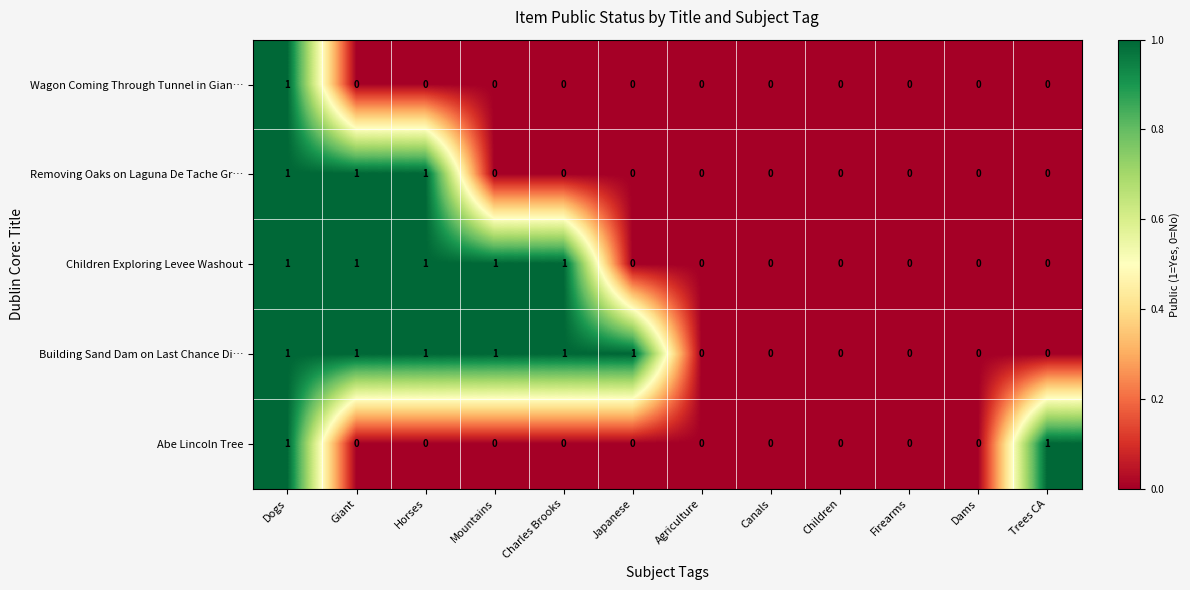

What is the sum of all Removing Oaks on Laguna De Tache Gr… values?

3